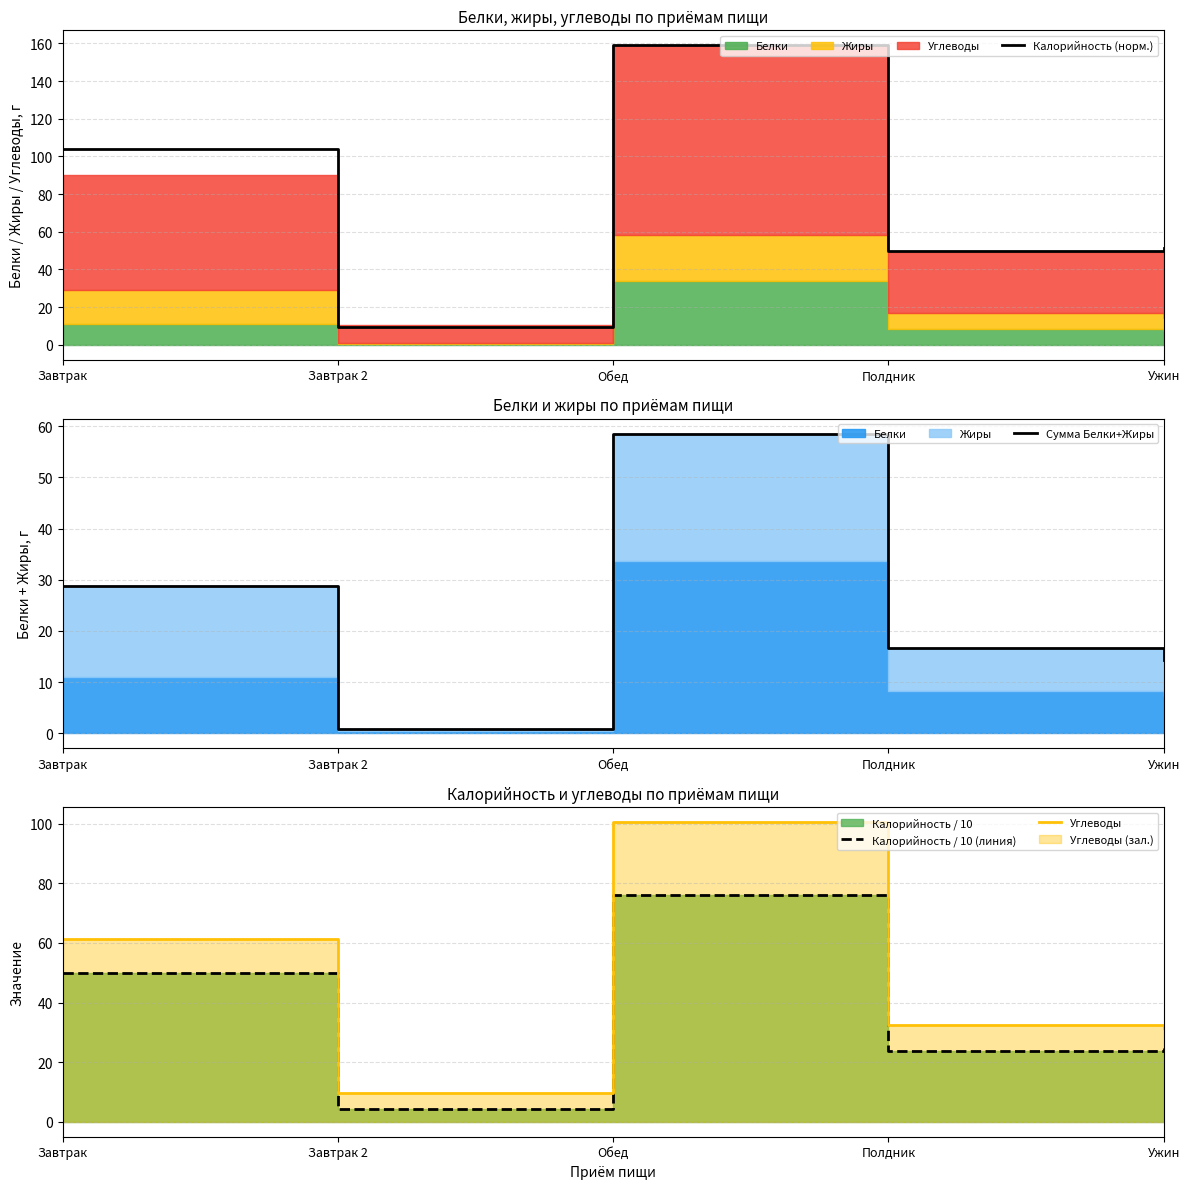

The Углеводы series shows 9.8 at Завтрак 2. True or false?

True